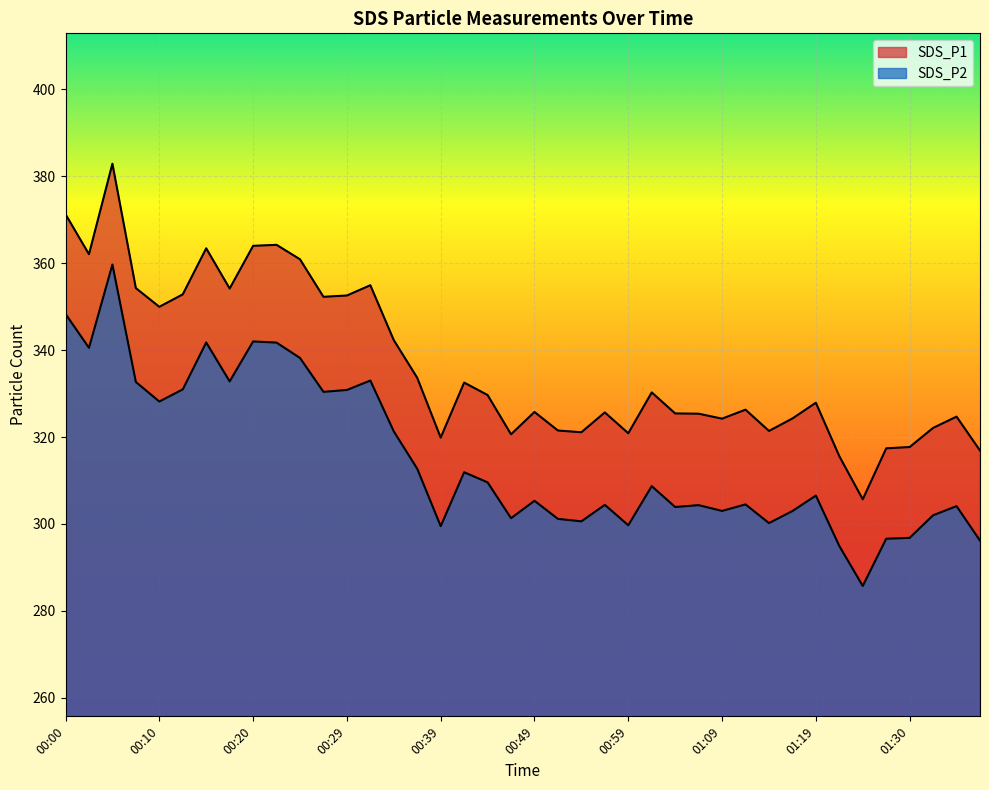

What is the difference between the SDS_P2 values at 00:52 and 00:32?

31.8